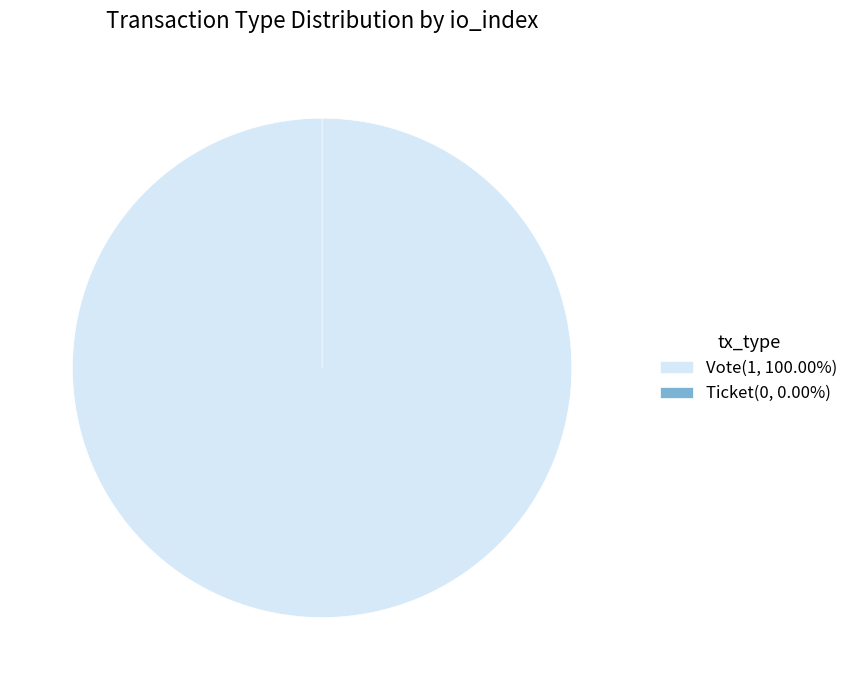

What is the smallest slice in the pie chart?

Ticket (io_index=0)